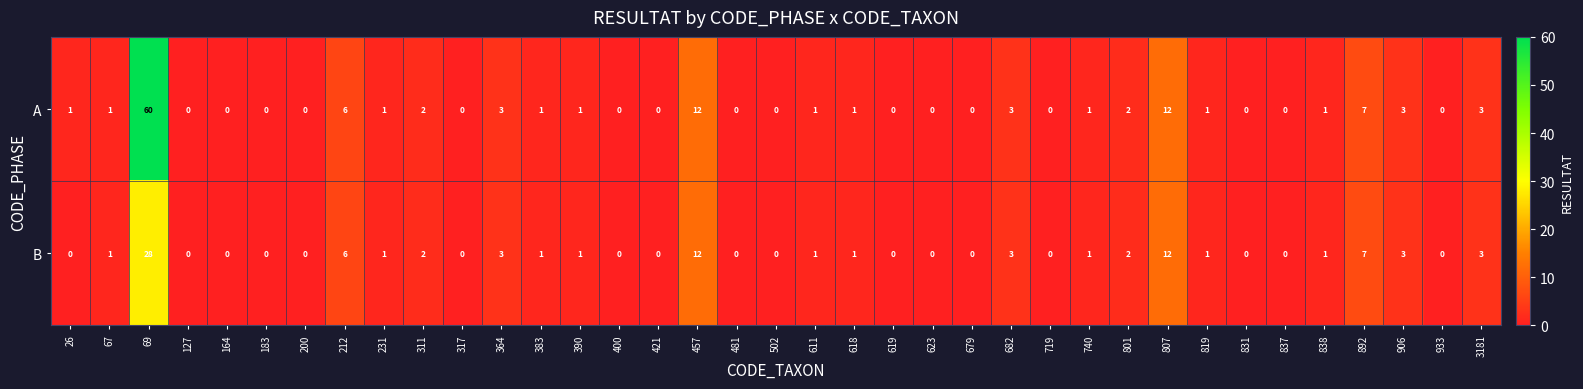

How many data points in A are less than 1?

16